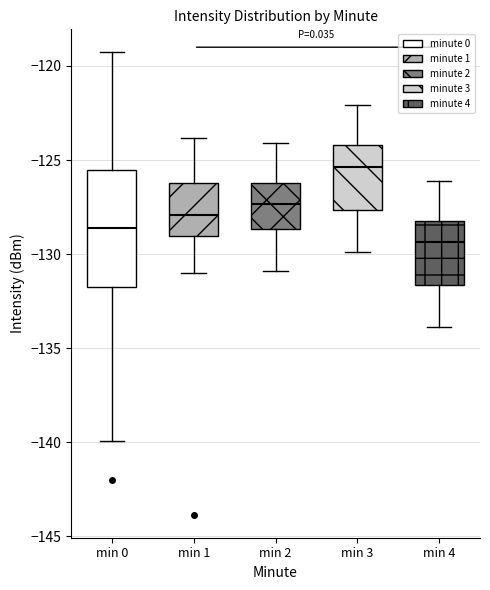

Reading left to right, read every box against the y-axis: the position of its median line, the range the box covers, and the ends of its whiskers. The values are not printed on the chart, so give them approximately, as read against the axis.

min 0: median -128.5, box -132.0 to -125.5, whiskers -140.0 to -119.5
min 1: median -128.0, box -129.0 to -126.0, whiskers -131.0 to -124.0
min 2: median -127.5, box -128.5 to -126.0, whiskers -131.0 to -124.0
min 3: median -125.5, box -127.5 to -124.0, whiskers -130.0 to -122.0
min 4: median -129.5, box -131.5 to -128.0, whiskers -134.0 to -126.0